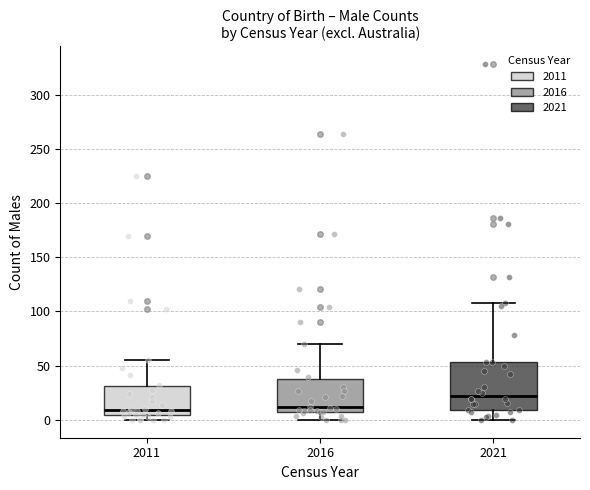

Where is the upper edge of the box at x = 2021 on the y-axis? The values are not printed on the chart, so give them approximately, as read against the axis.

55